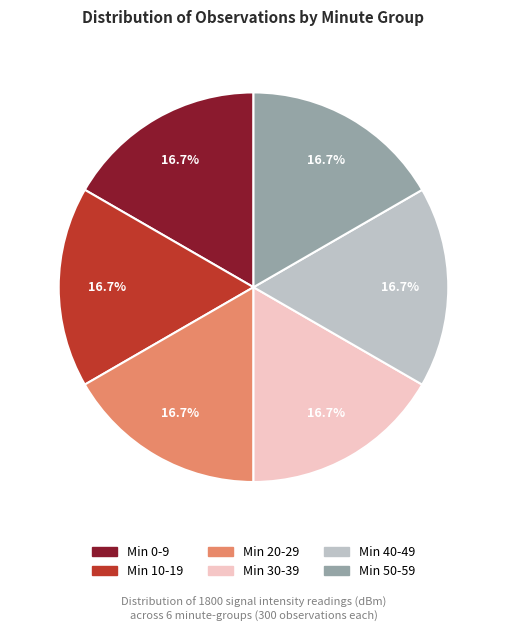

Is there any slice that represents more than half of the pie?

No